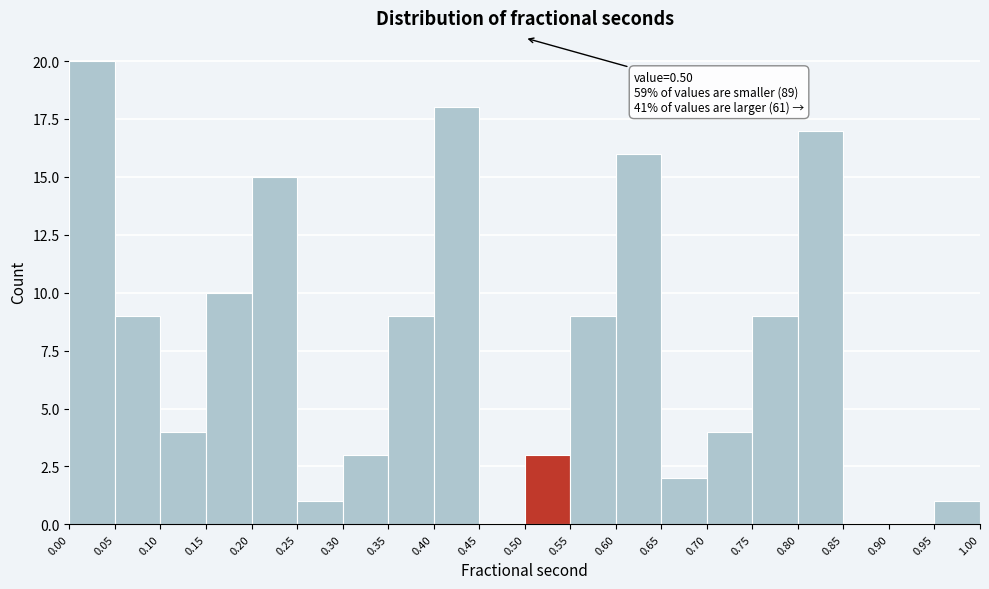

Over which range of the x-axis is the bar tallest?

0.00 to 0.05